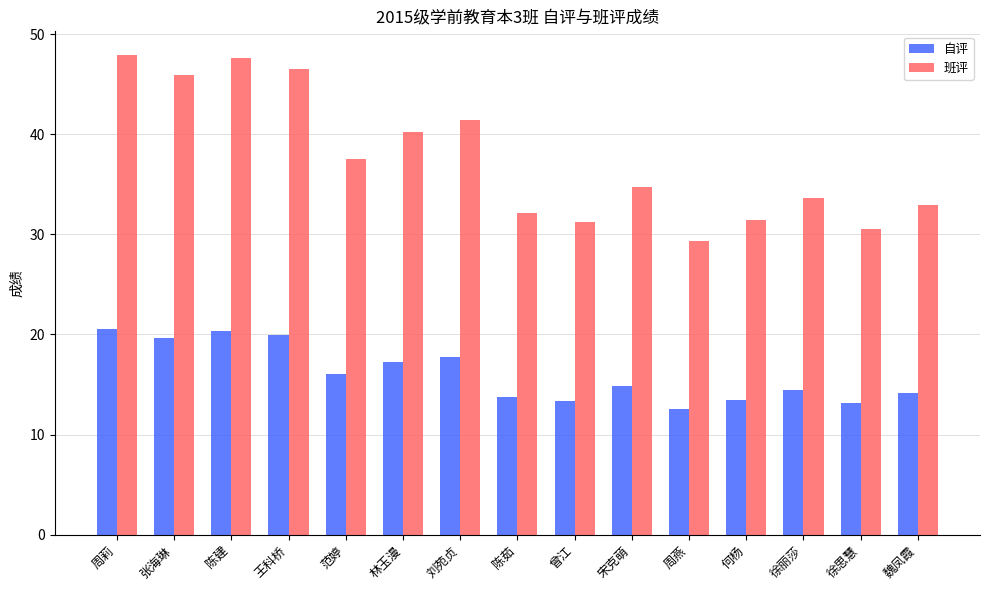

Rank the series by their maximum value, from lowest to highest.

自评, 班评